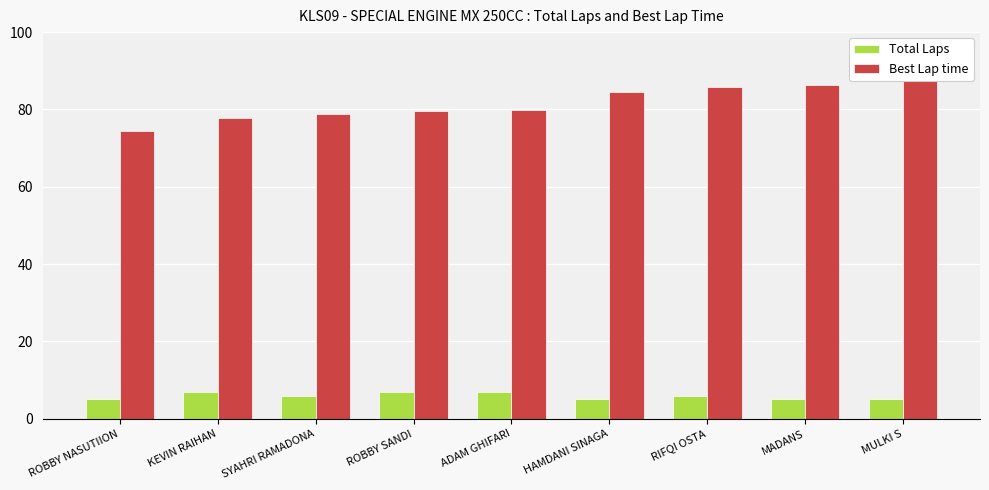

What is the highest value of the Best Lap time series?

88.9